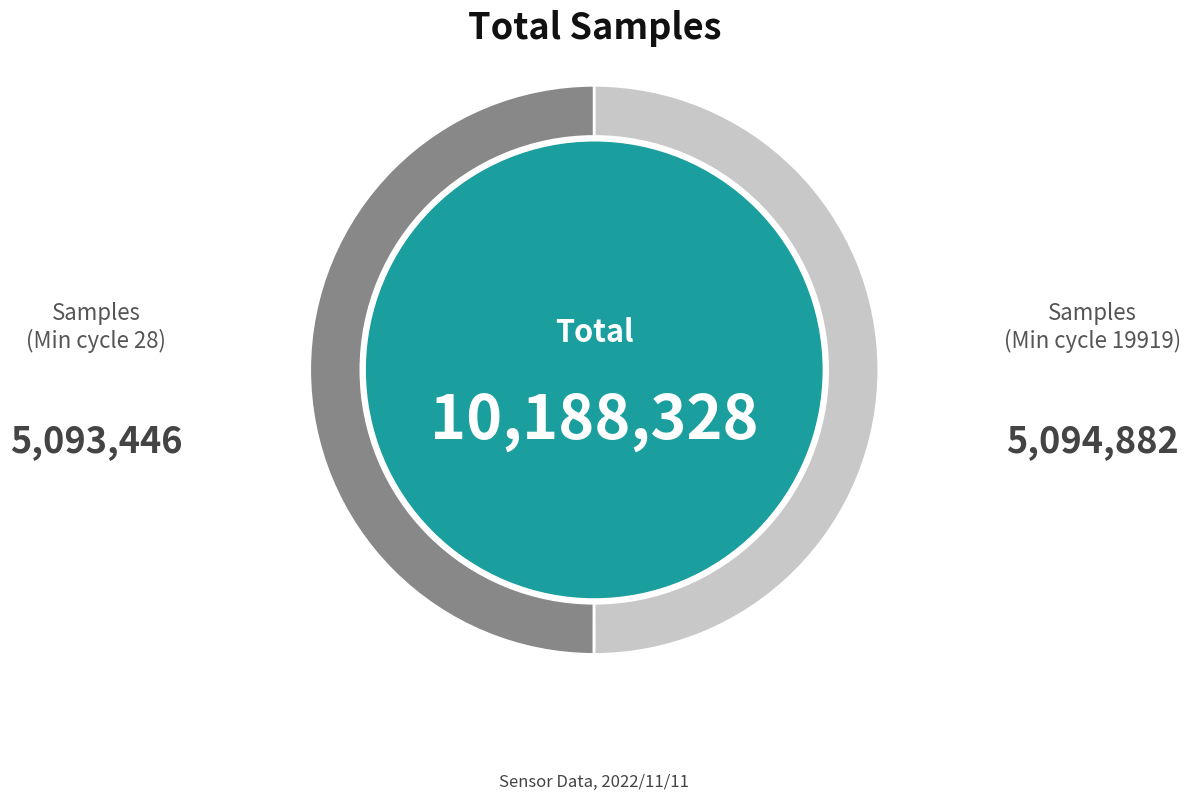

Combined, do Samples (Min cycle 19919) and Samples (Min cycle 28) account for over 50%?

Yes